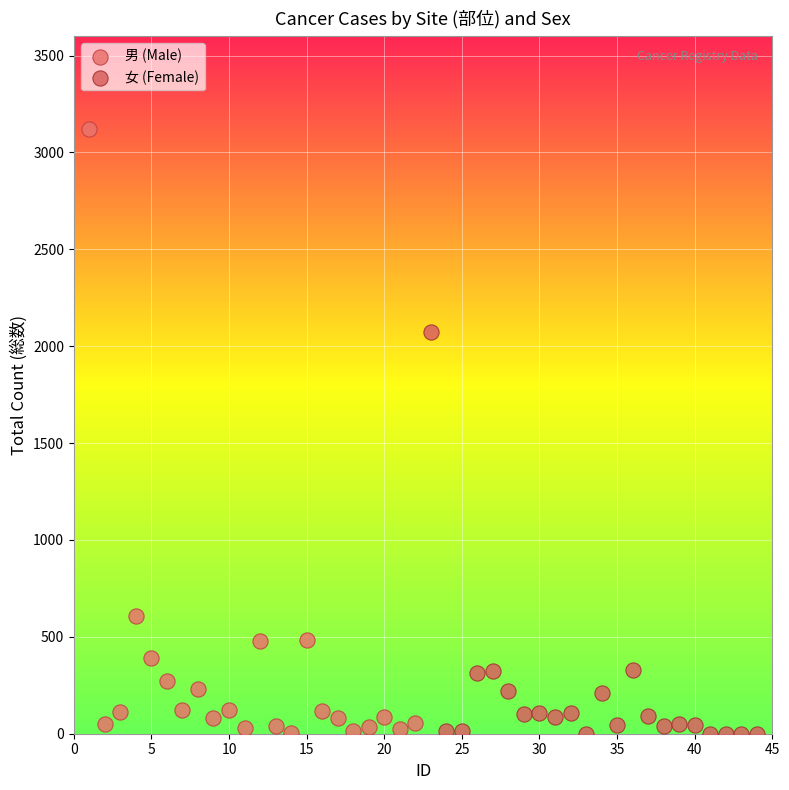

Which series contains the highest Y value?

男 (Male)